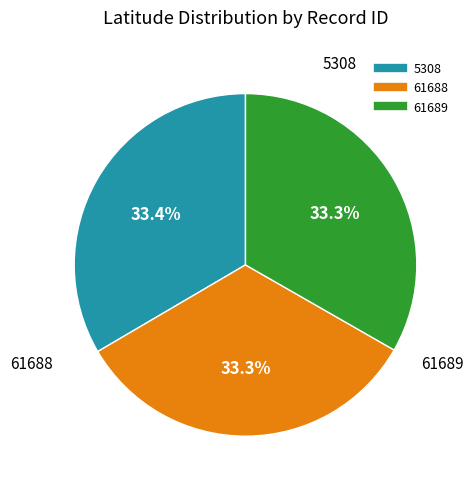

To the nearest percent, what is the average slice percentage?

33%